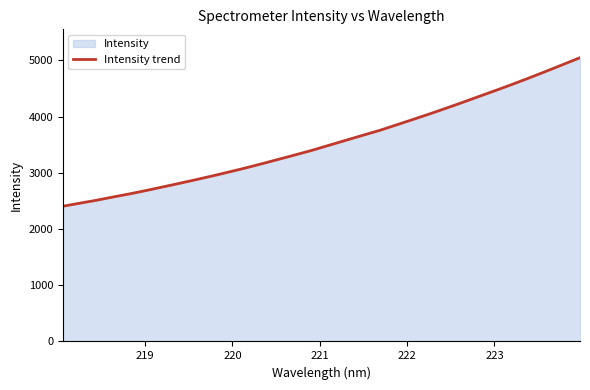

What is the minimum value shown in the chart?

2405.1